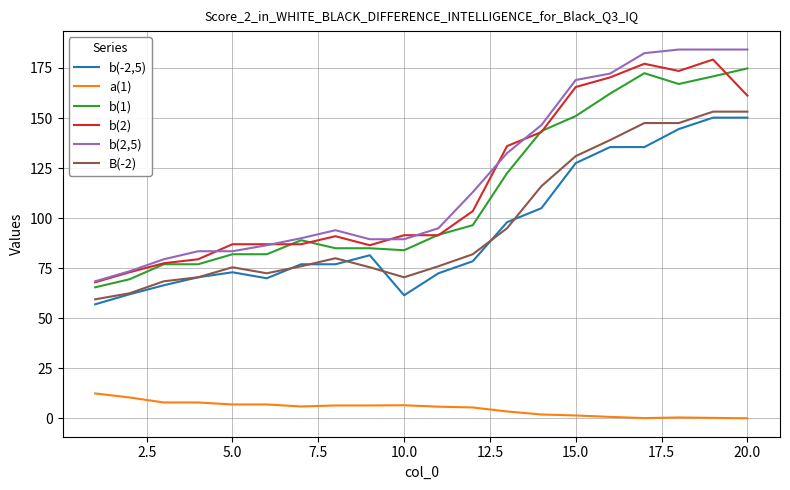

True or false: a(1) and b(1) intersect in this chart.

False